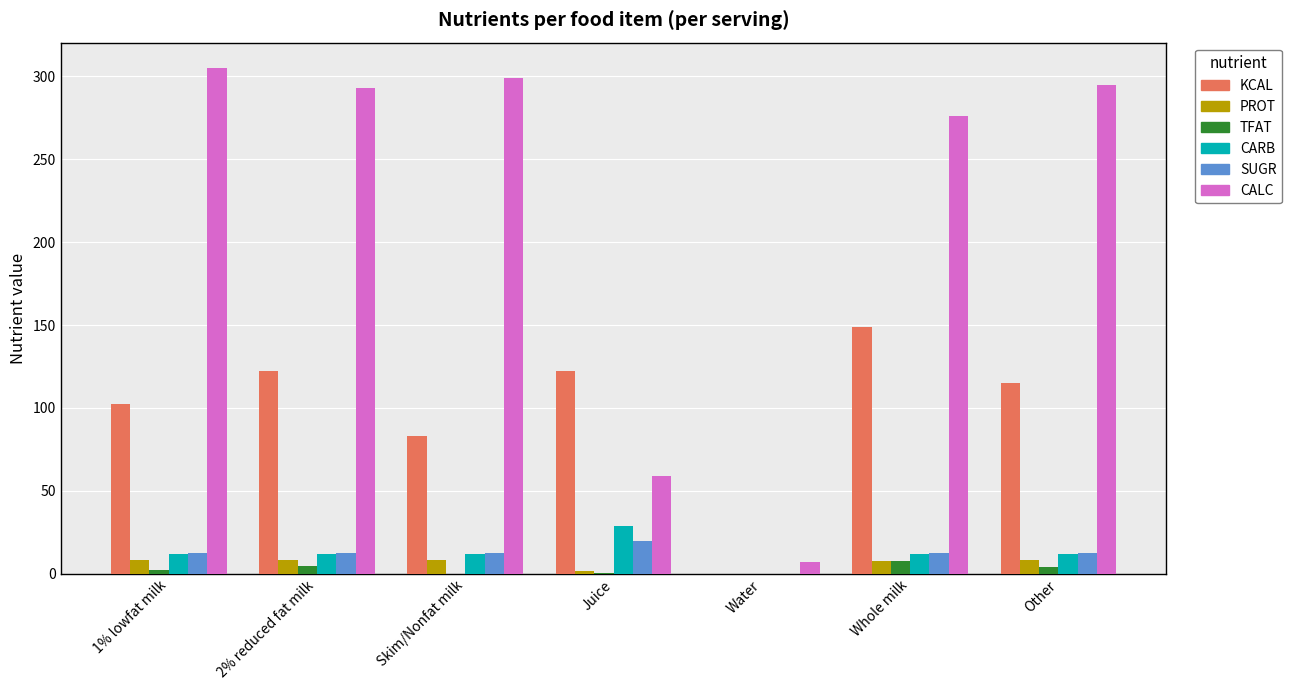

What is the sum of all KCAL values?

693.7